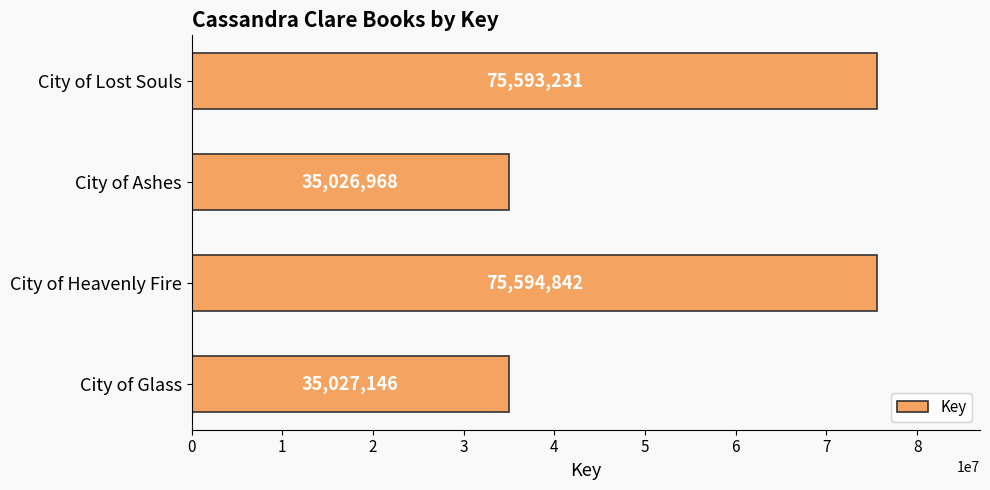

The value at City of Lost Souls is 75593231. True or false?

True